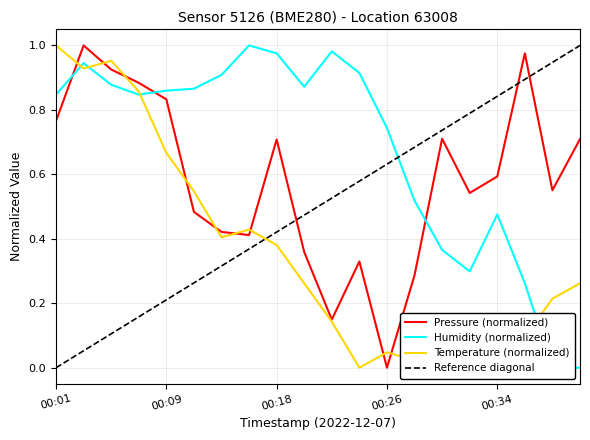

After their last crossing, which series has the higher values: humidity or temperature?

temperature